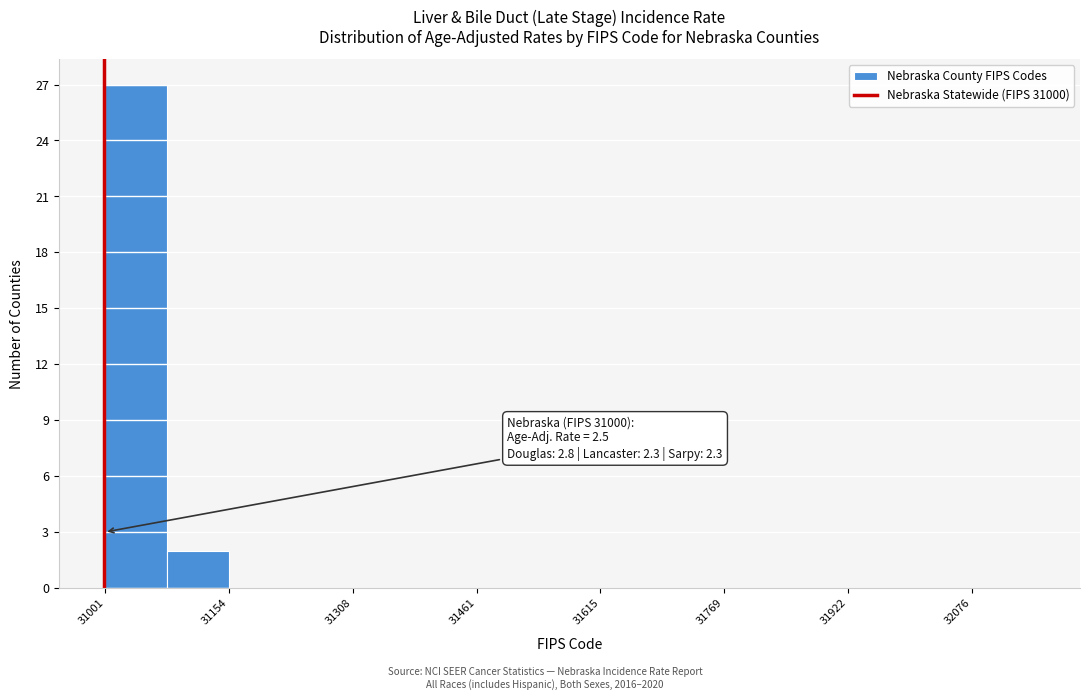

Around what value on the x-axis is the tallest bar? Give the approximate position of its centre, as read against the axis.

31040